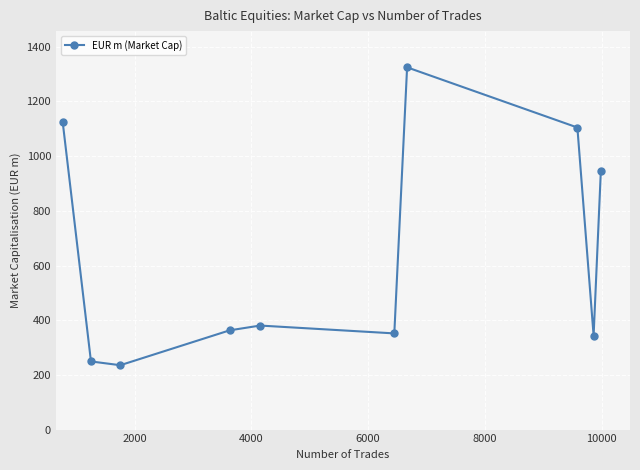

What is the greatest value displayed?

1324.7